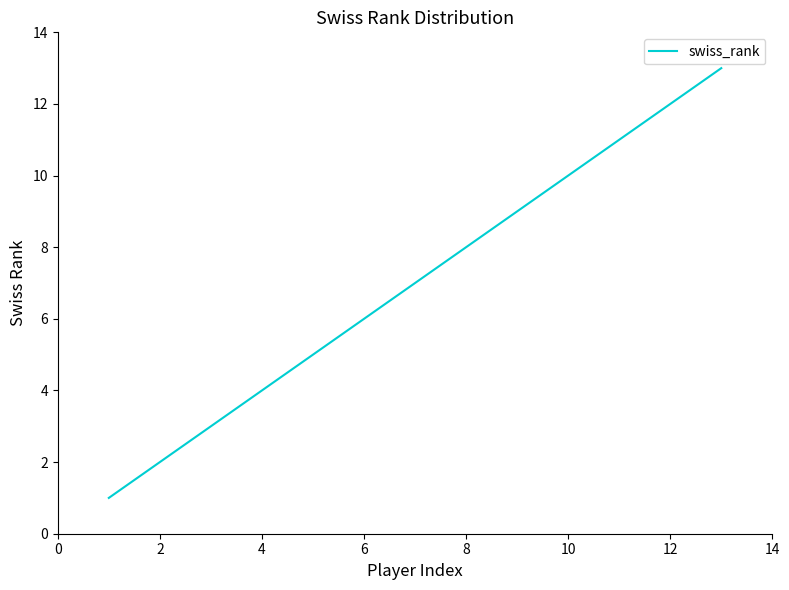

How many lines are shown in the chart?

1